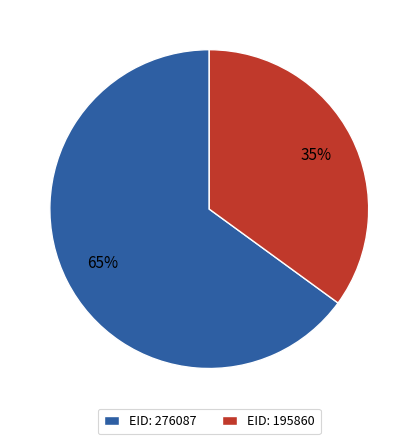

To the nearest percent, what portion does EID: 276087 represent?

65%